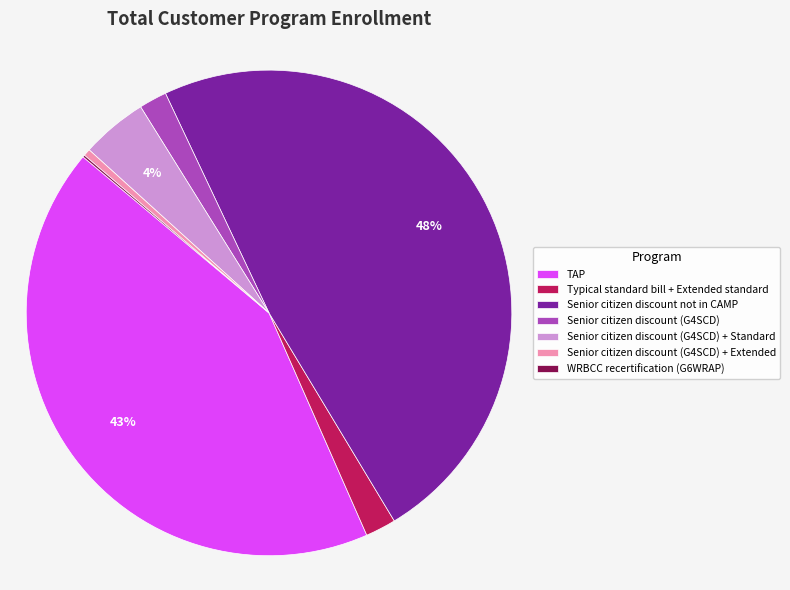

Is the sum of Senior citizen discount not in CAMP and Typical standard bill + Extended standard greater than half?

Yes